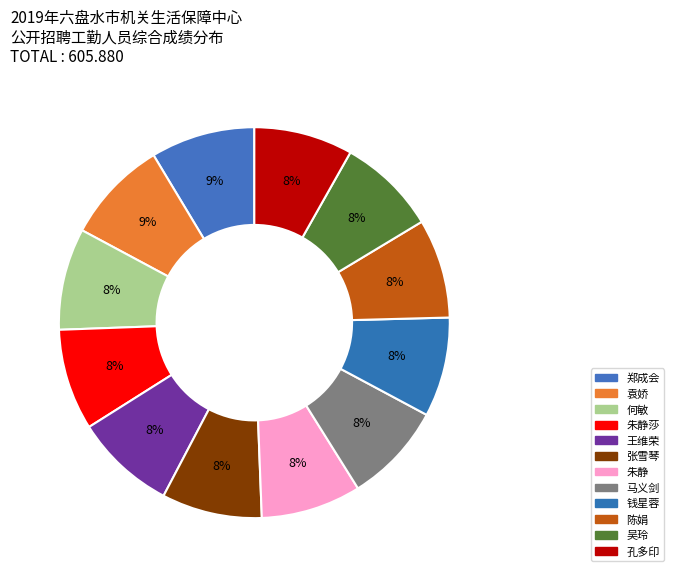

What is the largest slice in the pie chart?

郑成会